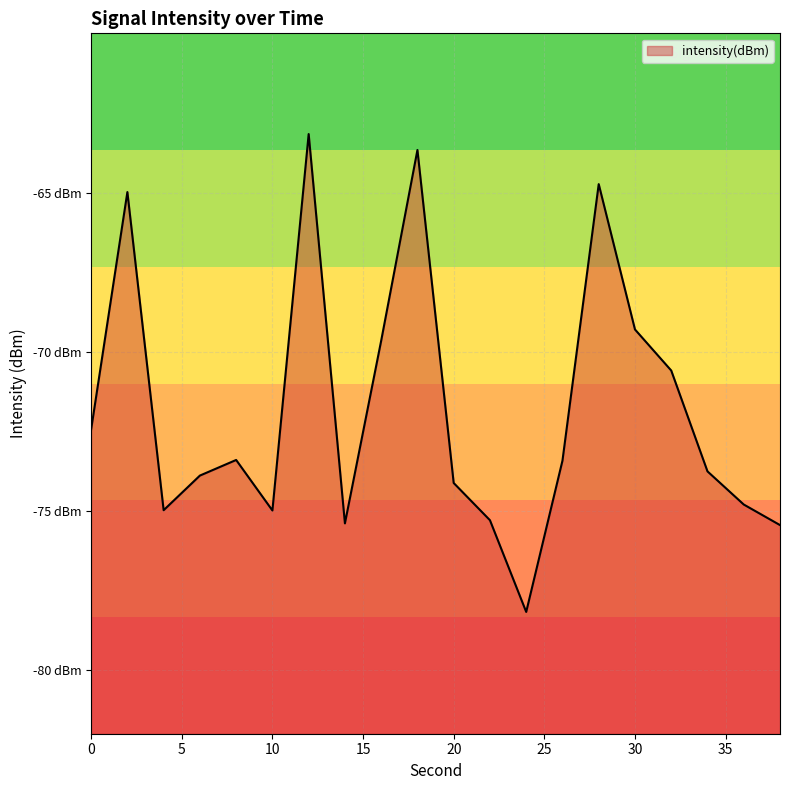

How many data points are less than -73?

12